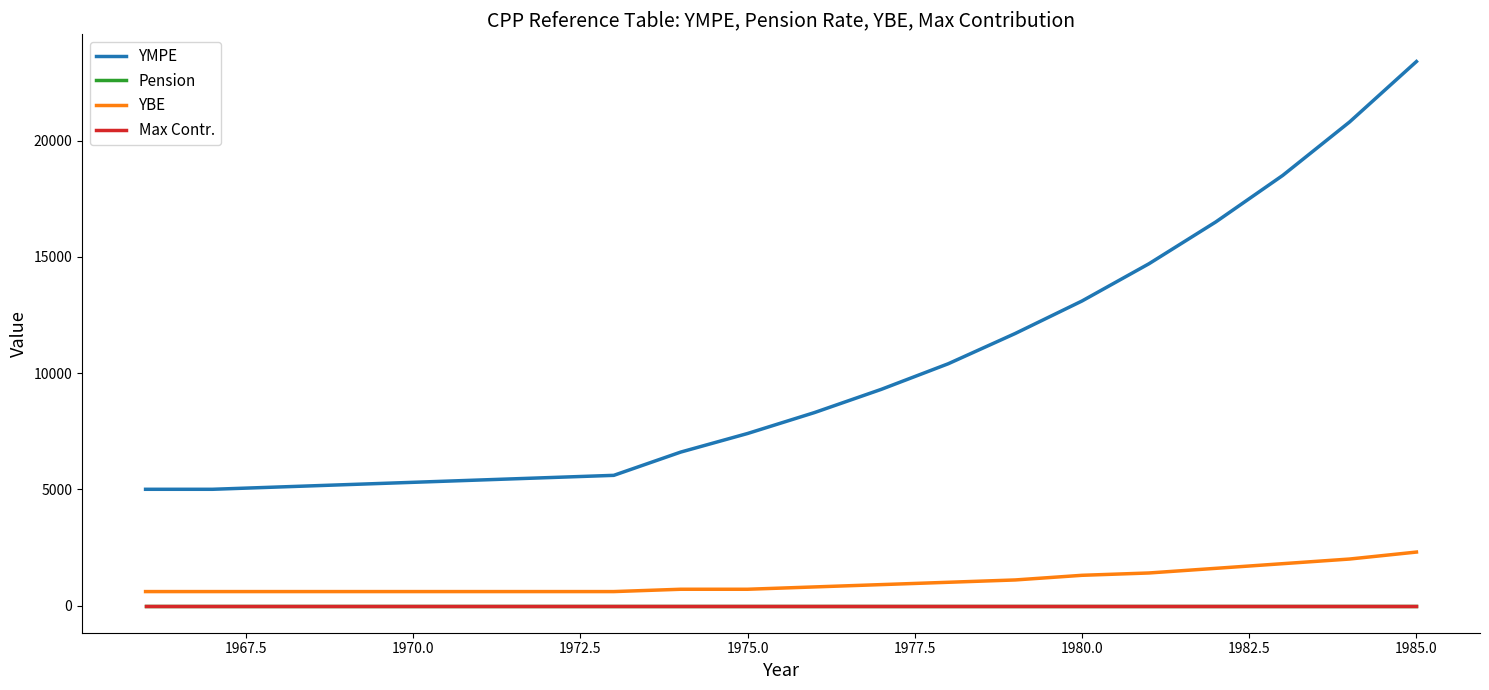

How many values in the YMPE series are below 8300?

10